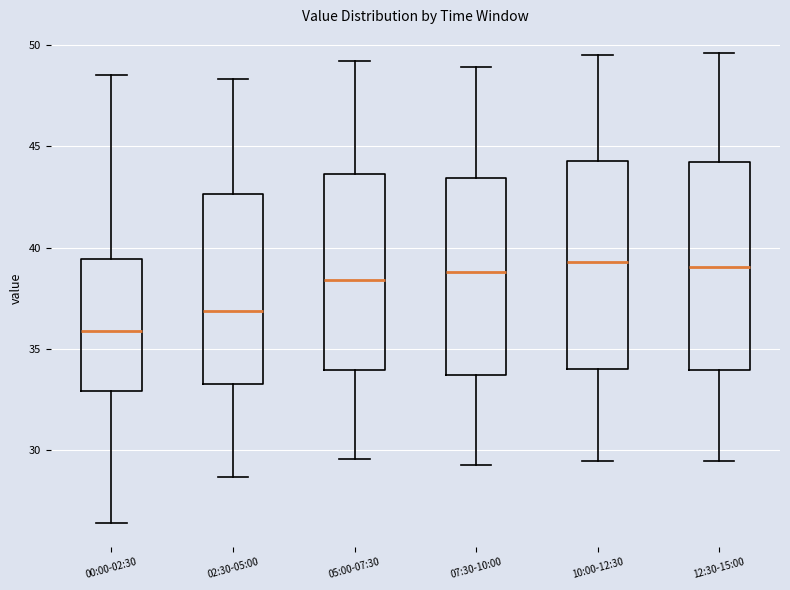

Which box's median line is the lowest?

00:00-02:30